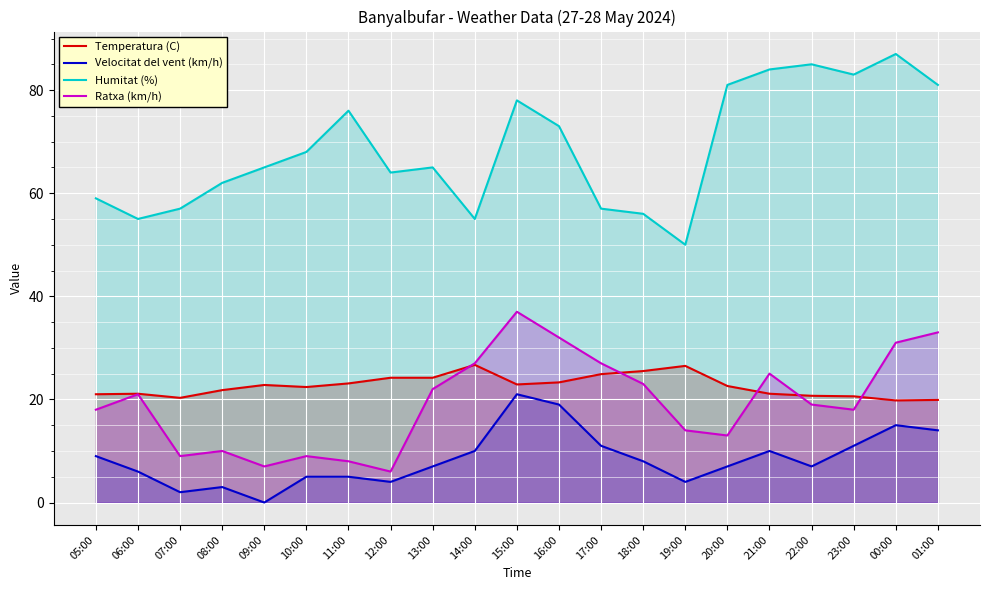

Is it true that Velocitat del vent (km/h) equals 19.0 at 16:00?

True